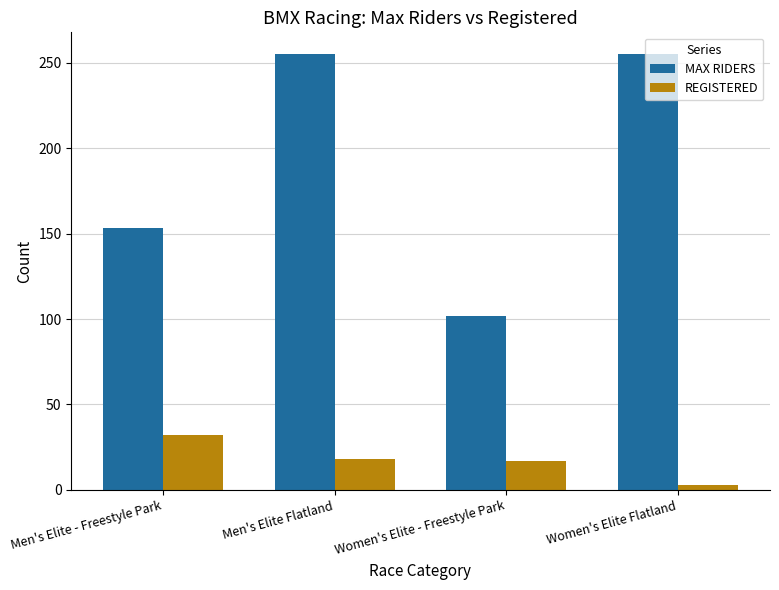

Which series has the largest range (max minus min)?

MAX RIDERS